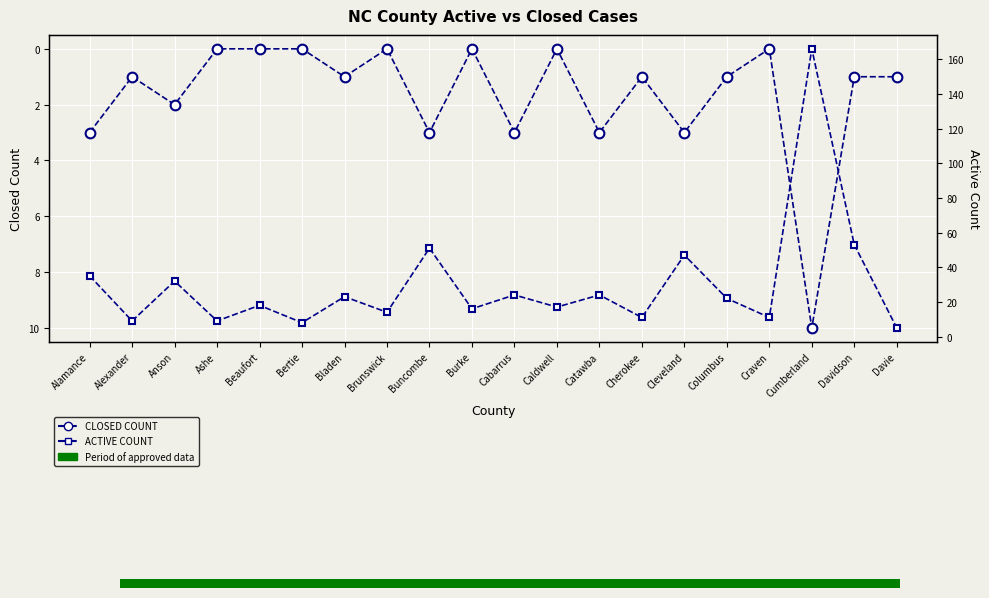

True or false: ACTIVE COUNT has more than 0 points higher than both neighbors.

True